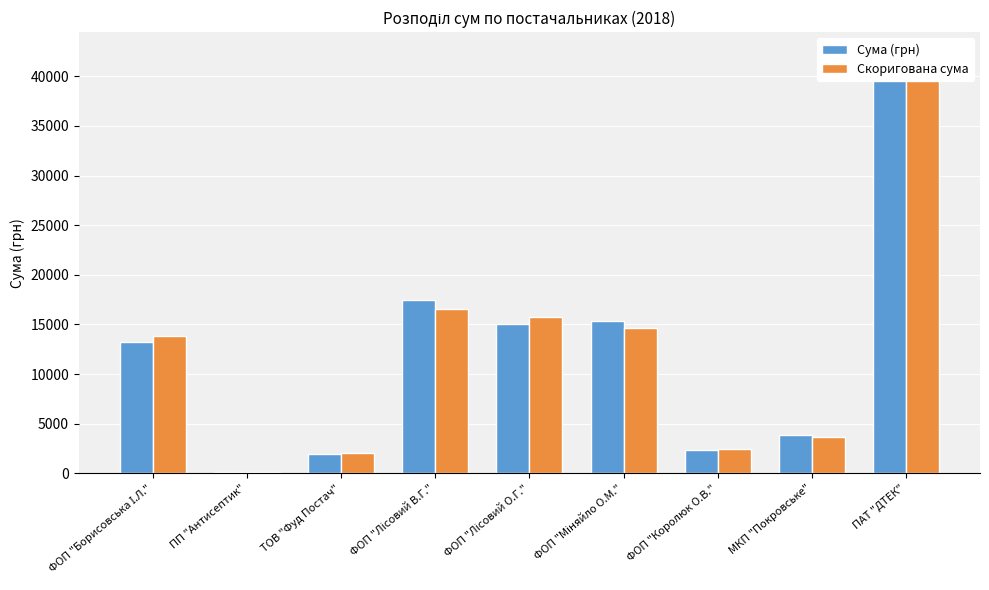

What is the average value of the Скоригована сума series?

12403.0